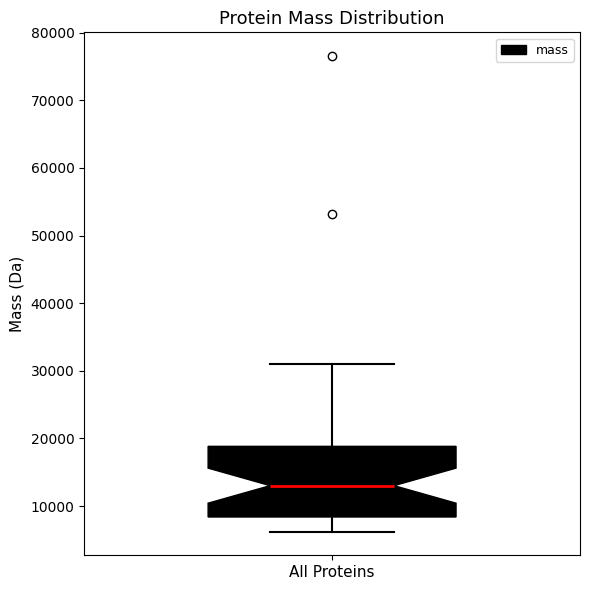

Where is the upper edge of the box for All Proteins on the y-axis? The values are not printed on the chart, so give them approximately, as read against the axis.

19000